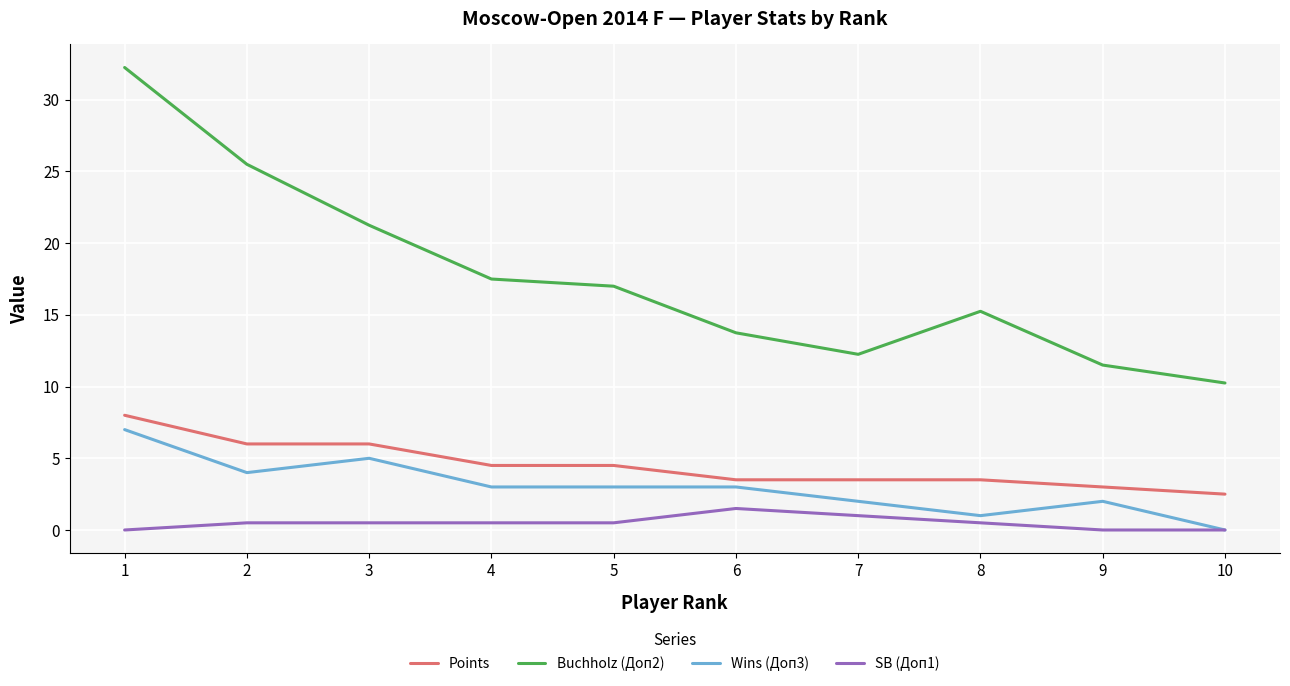

Which series has the largest total across all categories?

Buchholz (Доп2)